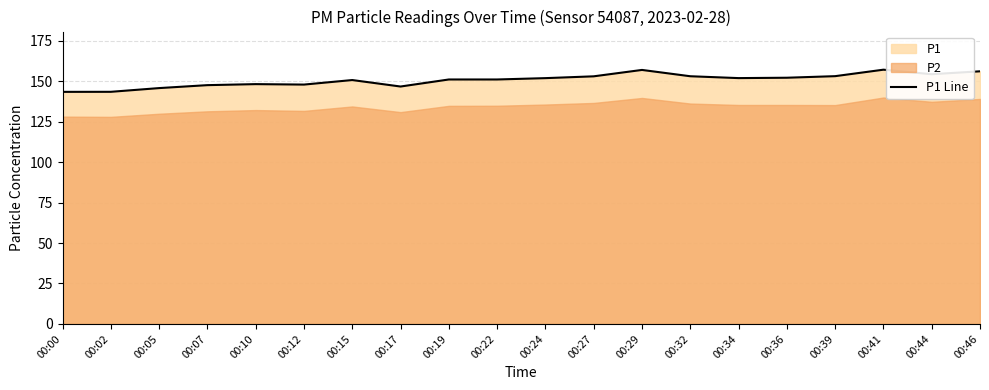

Reading left to right, what are all the values shown in this chart?

00:00=143.4	00:02=143.4	00:05=145.7	00:07=147.6	00:10=148.2	00:12=147.9	00:15=150.7	00:17=146.7	00:19=151.1	00:22=151.1	00:24=151.9	00:27=153.0	00:29=156.9	00:32=153.1	00:34=151.9	00:36=152.1	00:39=153.1	00:41=157.1	00:44=154.3	00:46=156.1